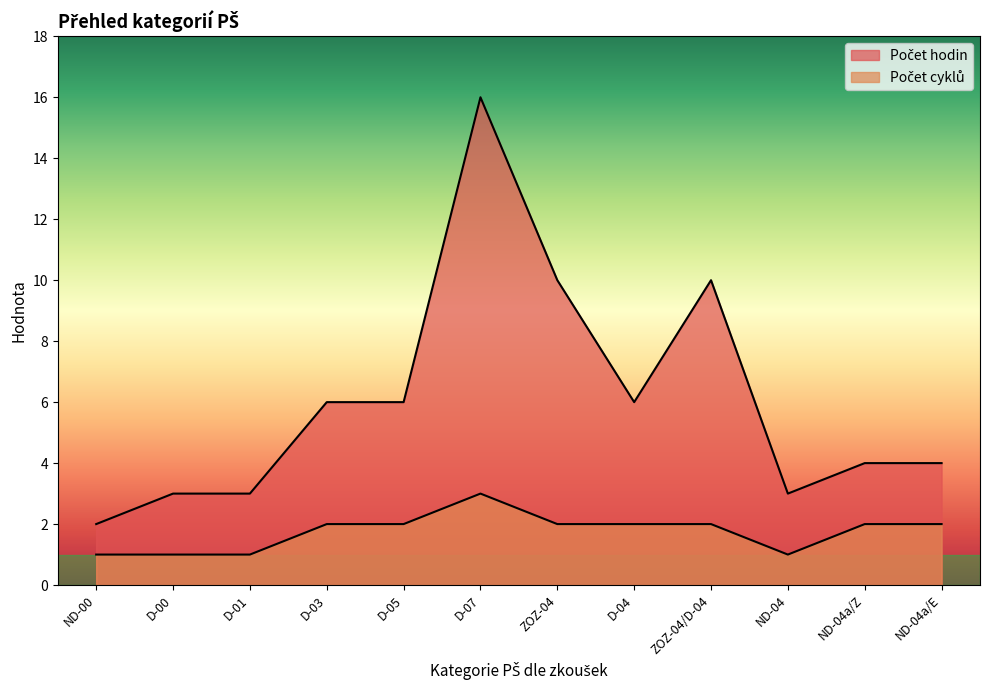

At how many categories does at least one series exceed 9?

3